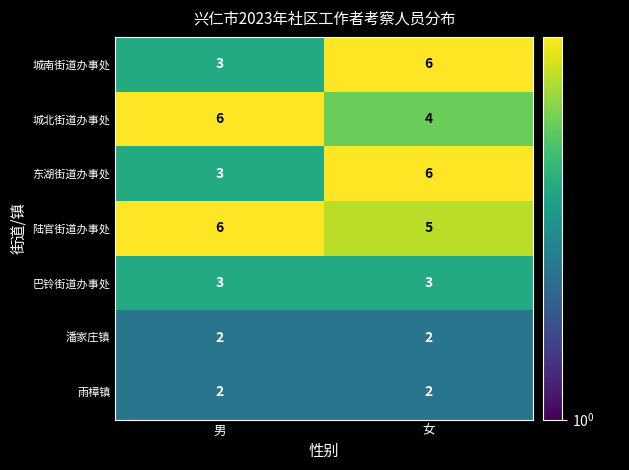

Rank the categories by 陆官街道办事处 value from lowest to highest.

女, 男